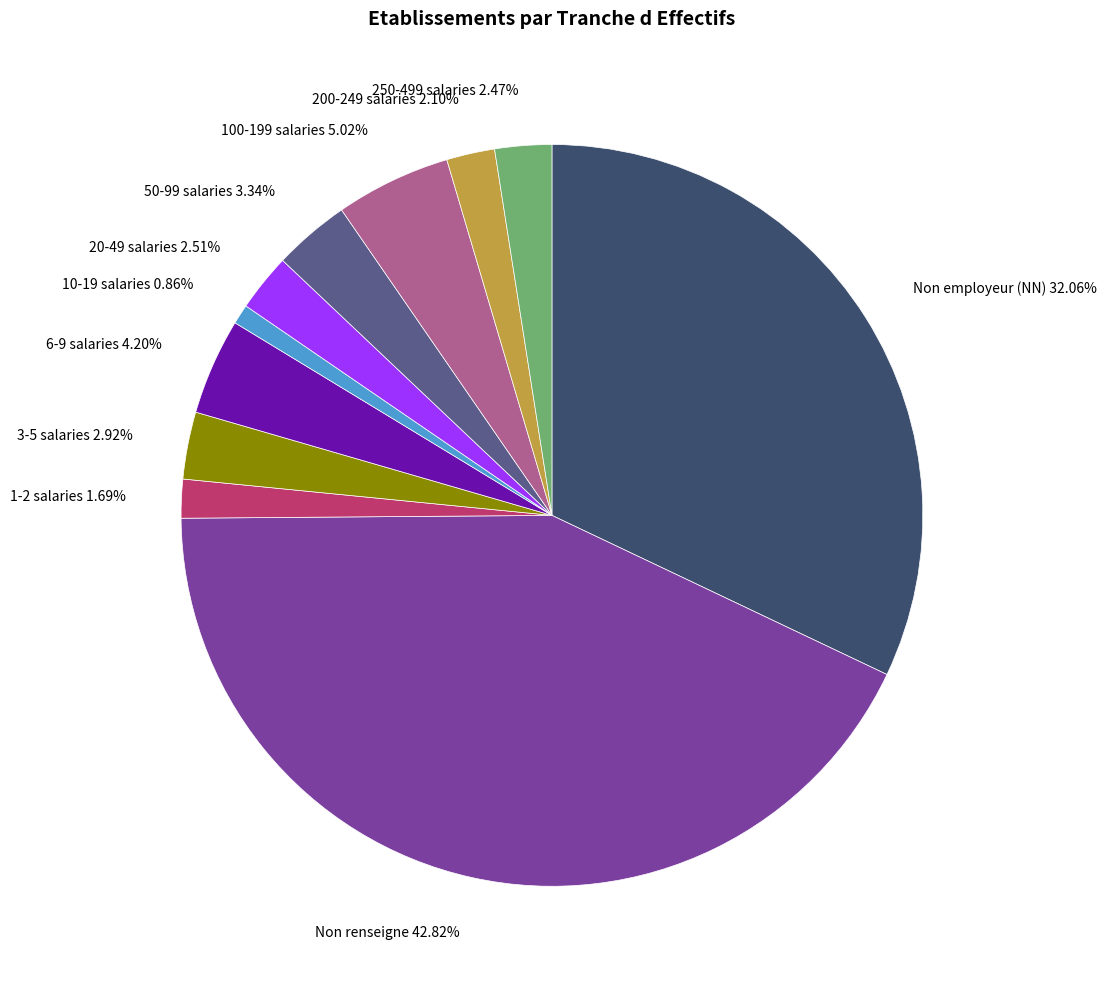

Which has a higher value, 6-9 salaries or Non employeur (NN)?

Non employeur (NN)